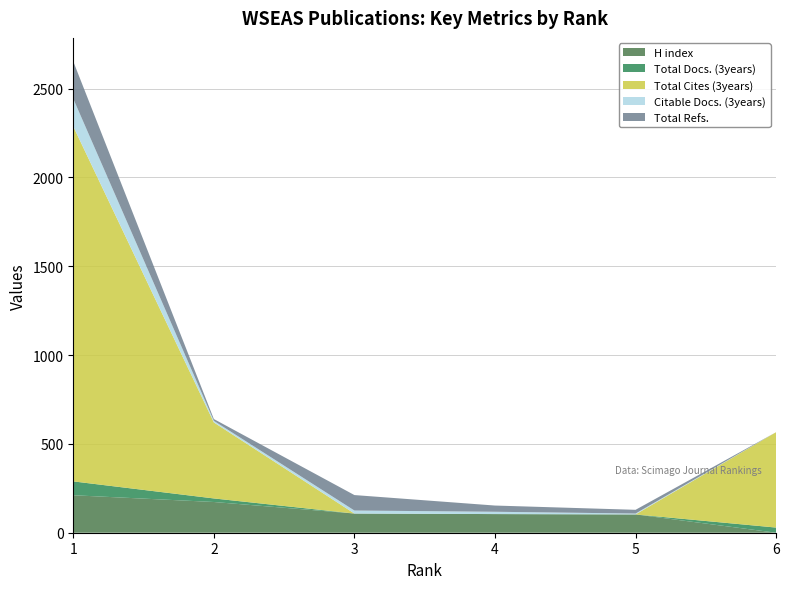

Reading right to left, what are all the values shown in this chart?

H index: 0	103	105	108	173	211
Total Docs. (3years): 29	0	0	0	20	78
Total Cites (3years): 537	0	0	0	428	1998
Citable Docs. (3years): 0	5	13	17	9	156
Total Refs.: 0	21	35	87	10	210